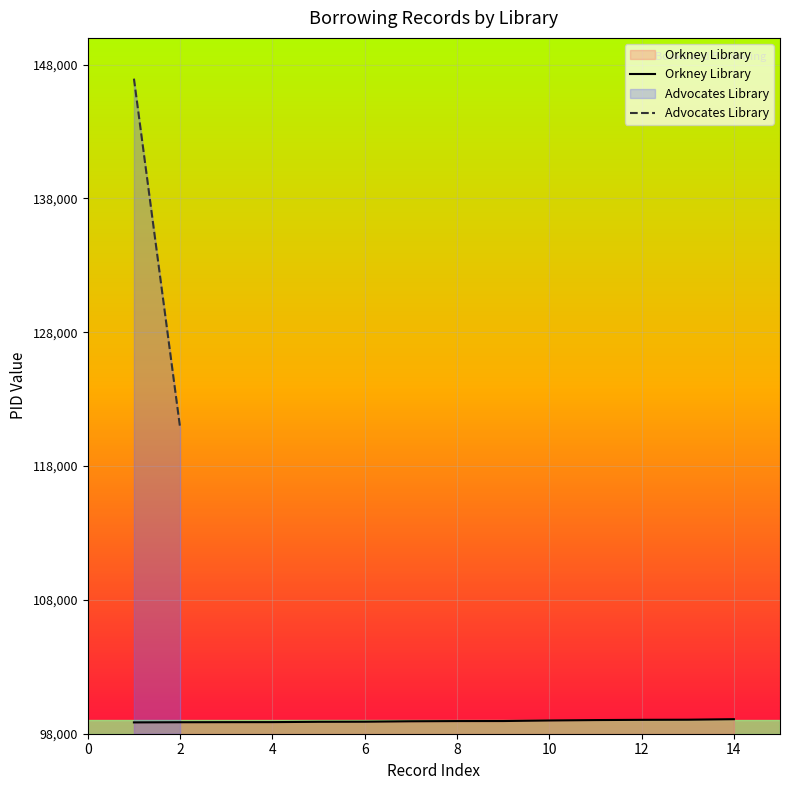

The value of Orkney Library at 6 is 98897. True or false?

True